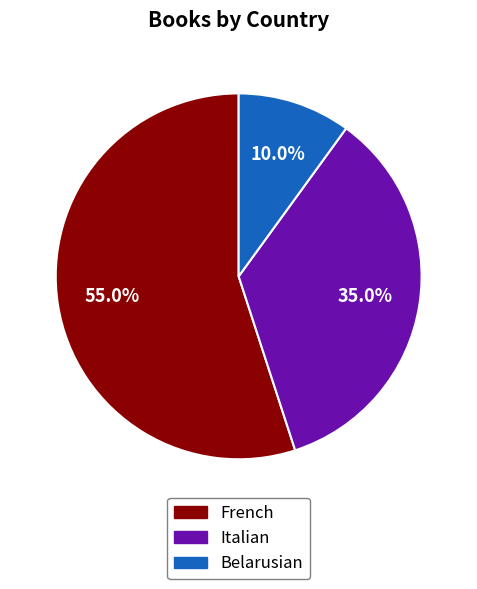

To the nearest percent, what is the combined percentage of Italian and French?

90%